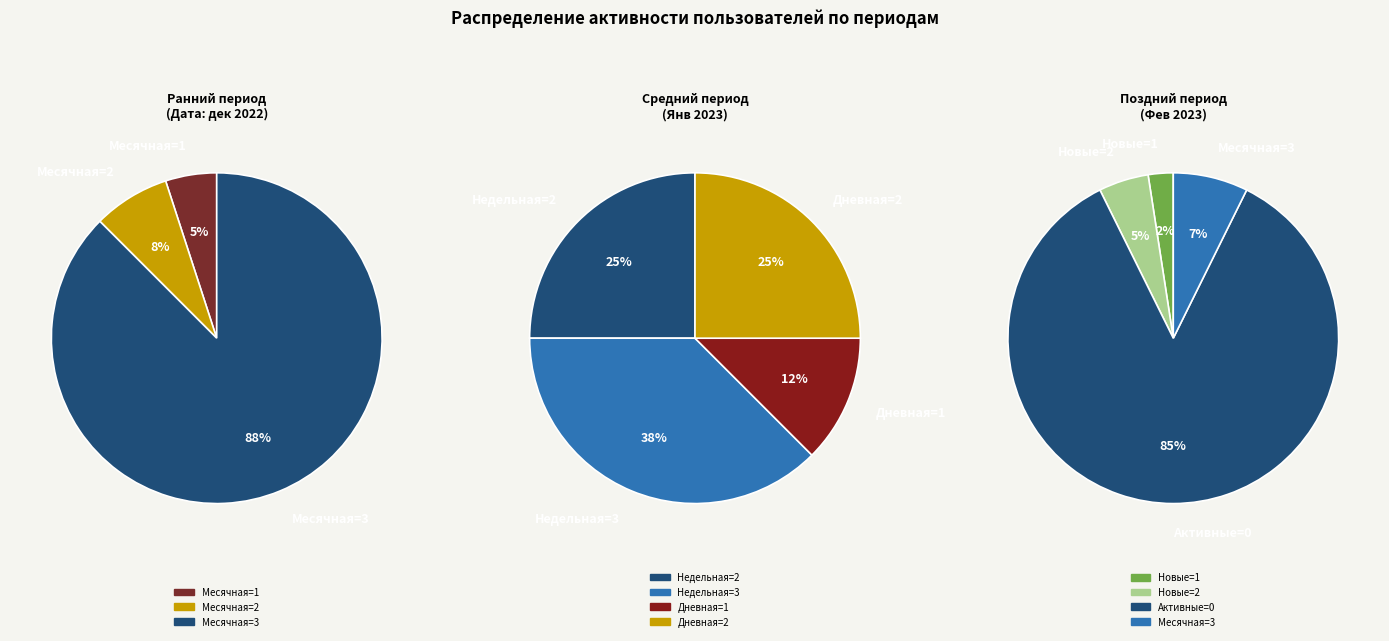

True or false: 12 accounts for 17% of the total.

False